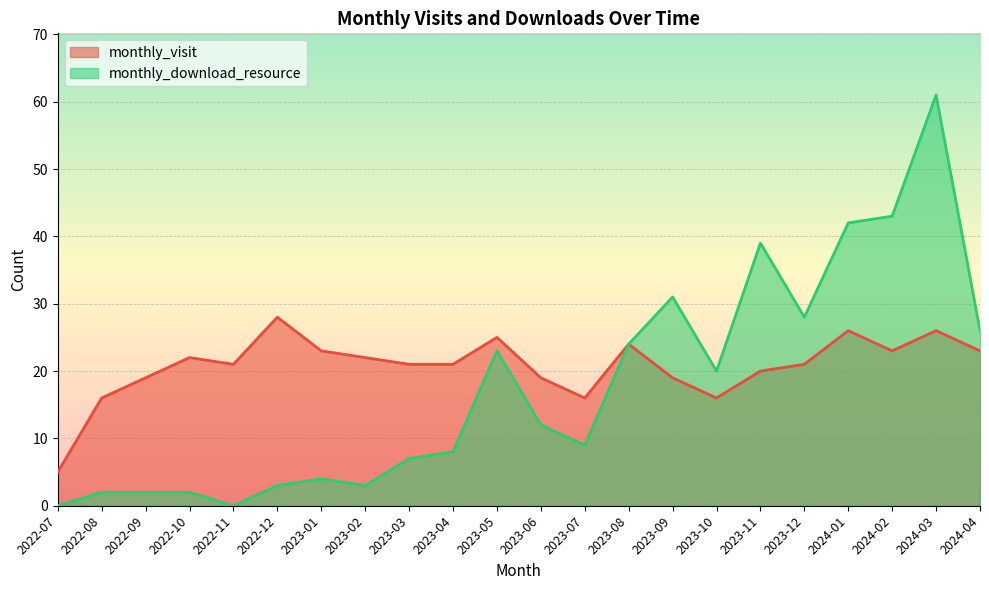

What is the difference between the second highest and minimum values in the monthly_visit series?

21